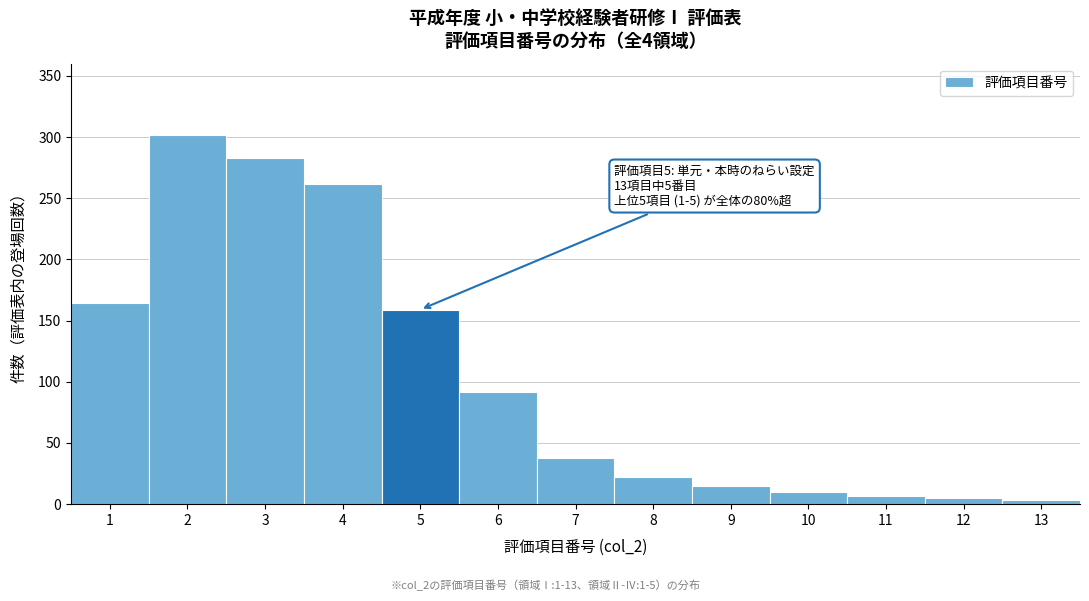

Which range on the x-axis has the tallest bar?

1.5 to 2.5